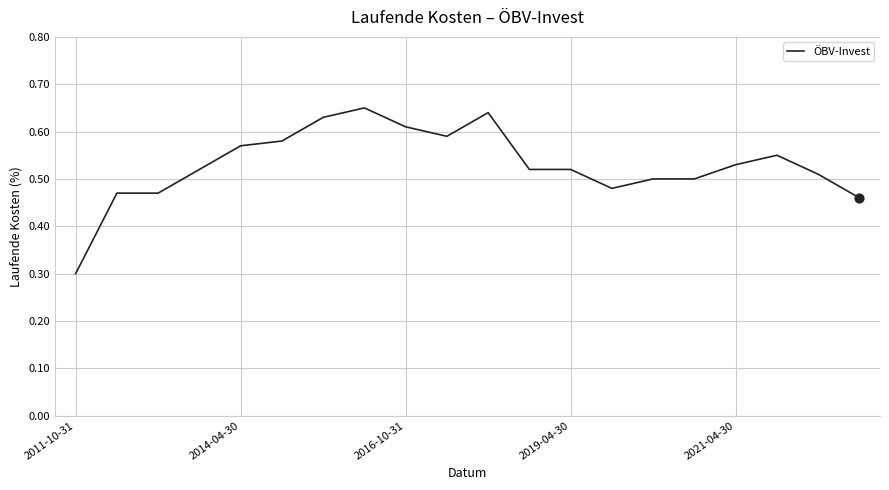

What is the smallest value displayed?

0.3